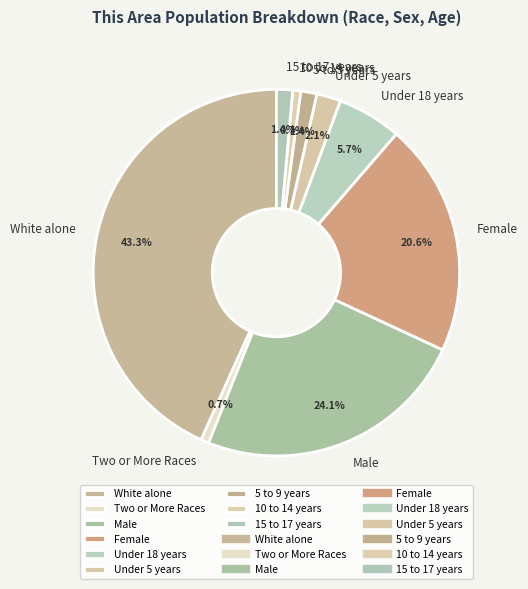

Does Under 18 years account for over 50% of the chart?

No